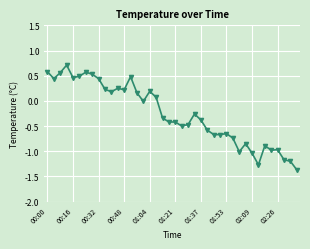

How many categories are shown in the chart?

40